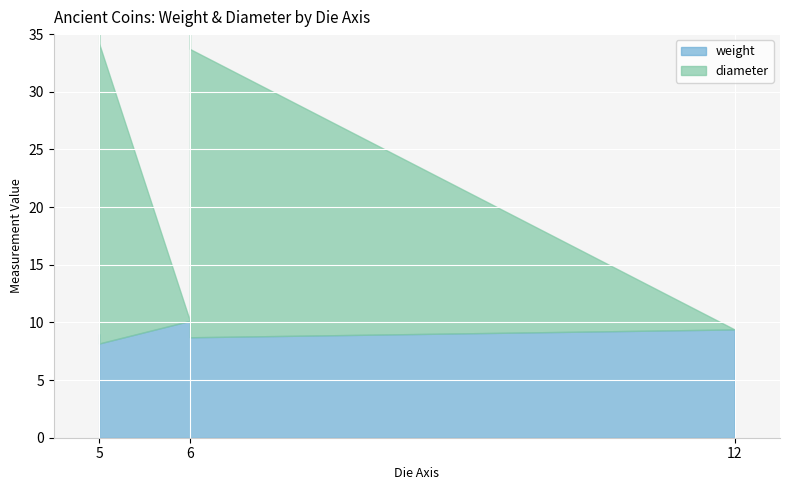

The value of weight at 6 is 2.0. True or false?

False